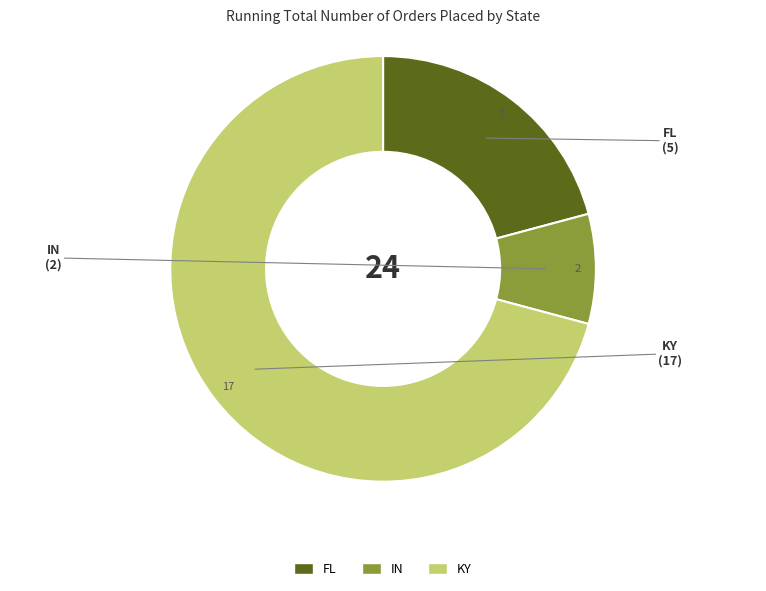

Combined, do KY and IN account for over 50%?

Yes